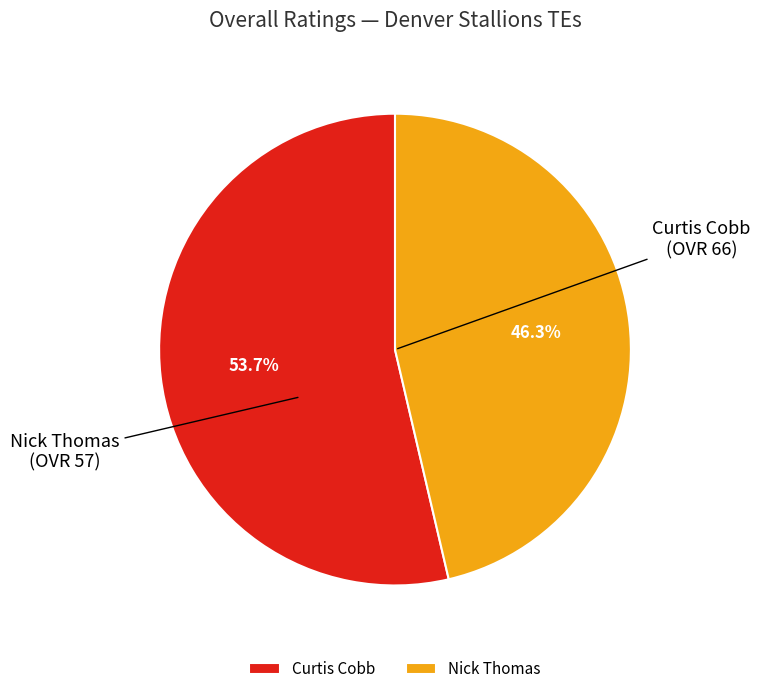

The Nick Thomas slice represents 37% of the pie. True or false?

False